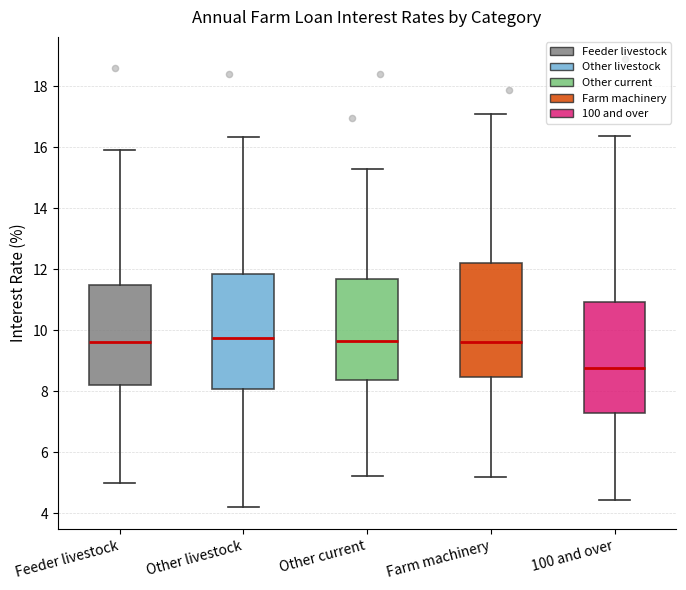

Reading left to right, transcribe this box plot: for each box, give where its median line is, the range the box spans, and where its two whiskers end, as read against the y-axis. The values are not printed on the chart, so give them approximately, as read against the axis.

Feeder livestock: median 9.6, box 8.2 to 11.6, whiskers 5.0 to 16.0
Other livestock: median 9.8, box 8.0 to 11.8, whiskers 4.2 to 16.4
Other current: median 9.6, box 8.4 to 11.6, whiskers 5.2 to 15.2
Farm machinery: median 9.6, box 8.4 to 12.2, whiskers 5.2 to 17.2
100 and over: median 8.8, box 7.2 to 11.0, whiskers 4.4 to 16.4